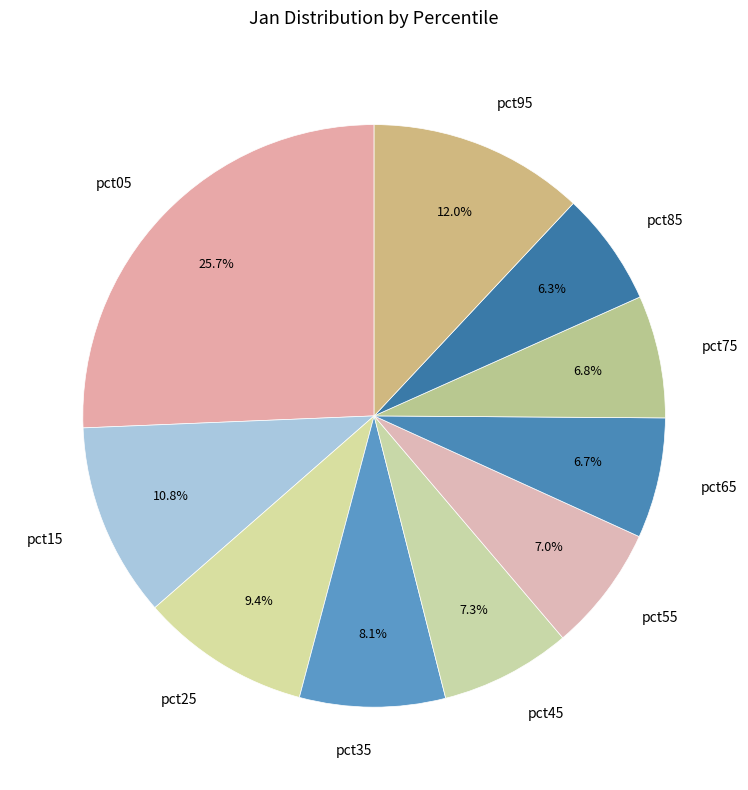

How many segments does this pie chart have?

10